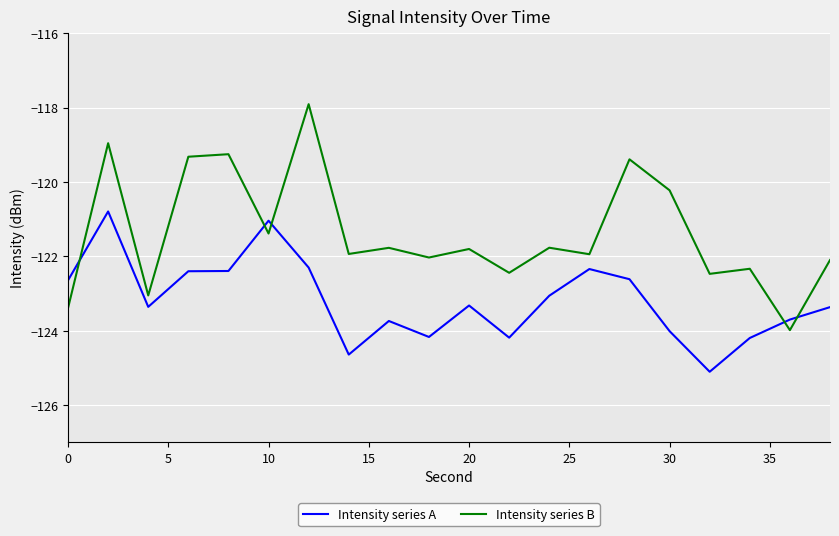

What is the difference between the maximum and minimum values in the Intensity series A series?

4.3